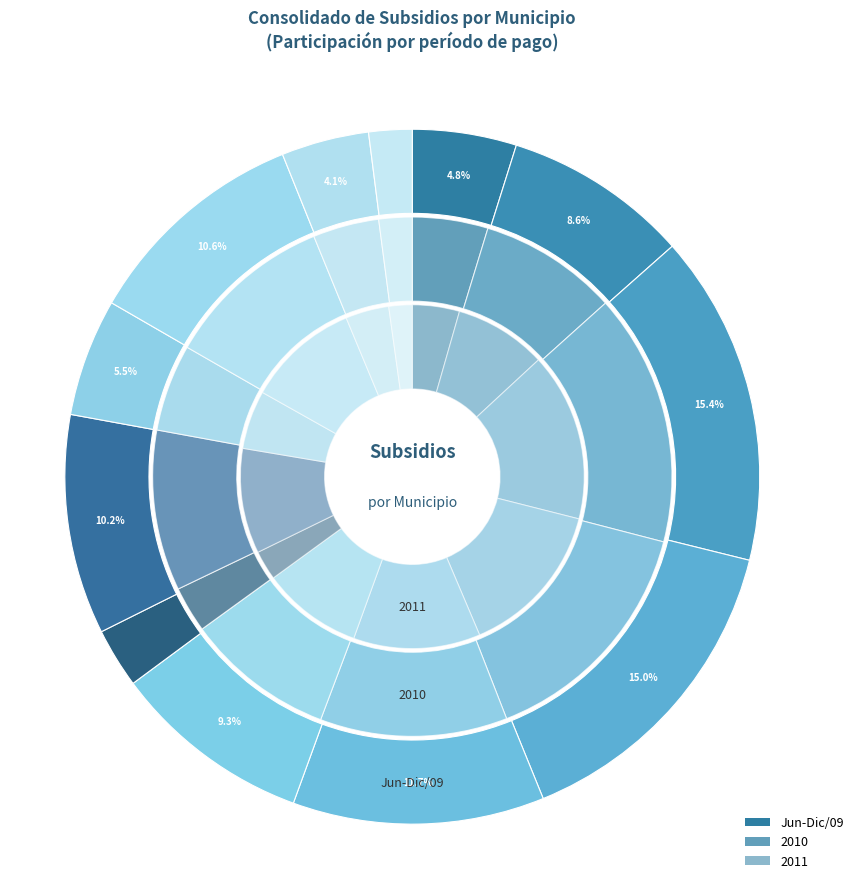

Does any single category account for the majority?

No